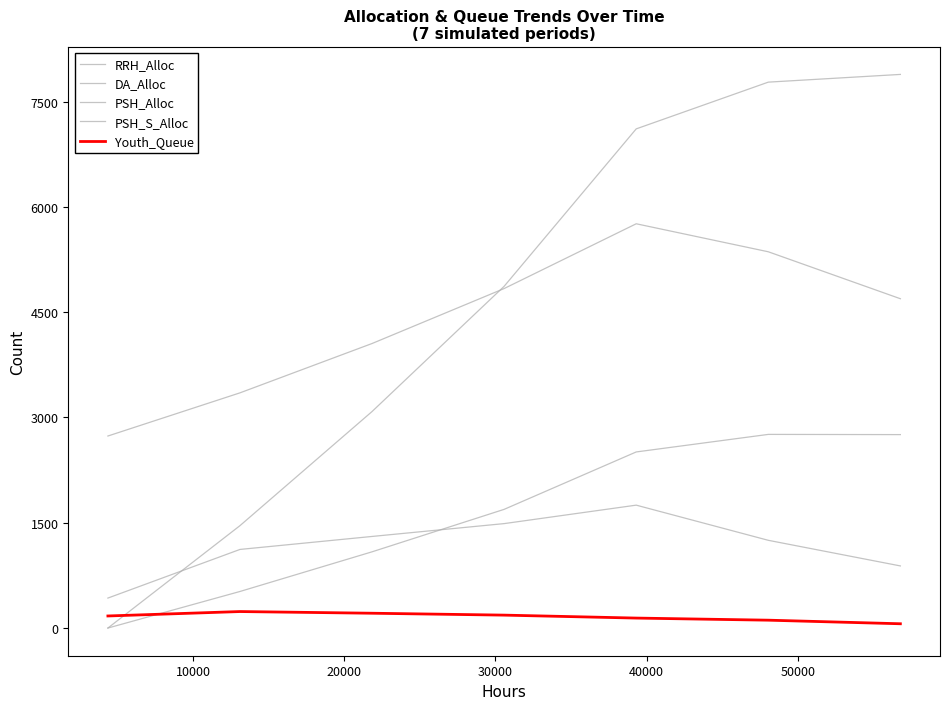

True or false: PSH_Alloc and RRH_Alloc intersect in this chart.

False